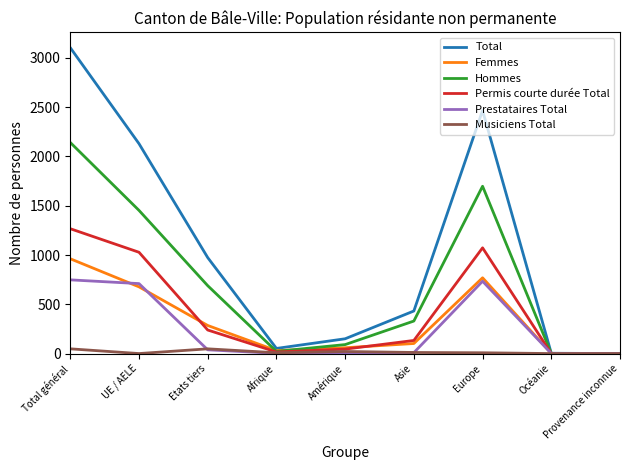

True or false: Total has a value of 2467 at Europe.

True